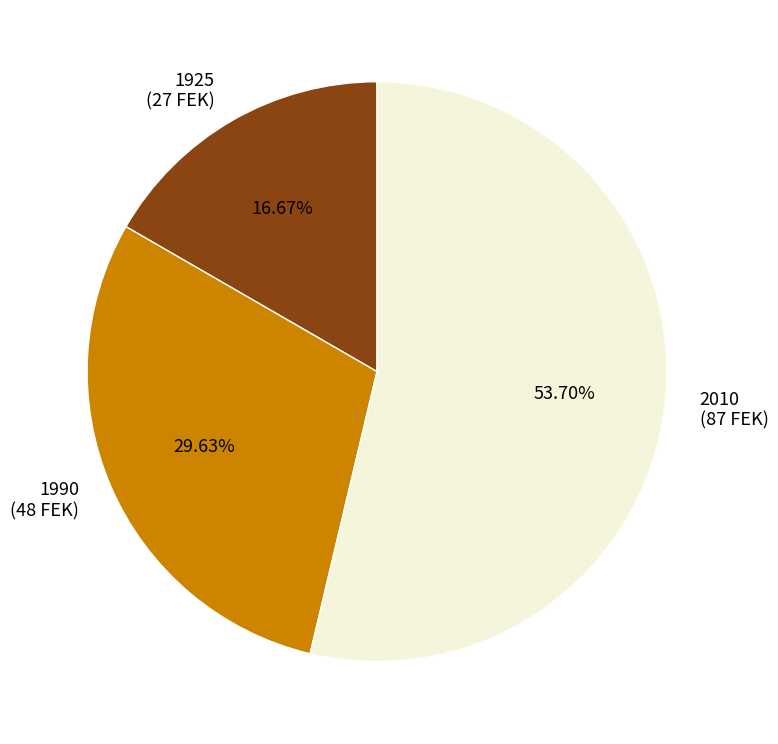

Rank the categories by value from lowest to highest.

1925, 1990, 2010